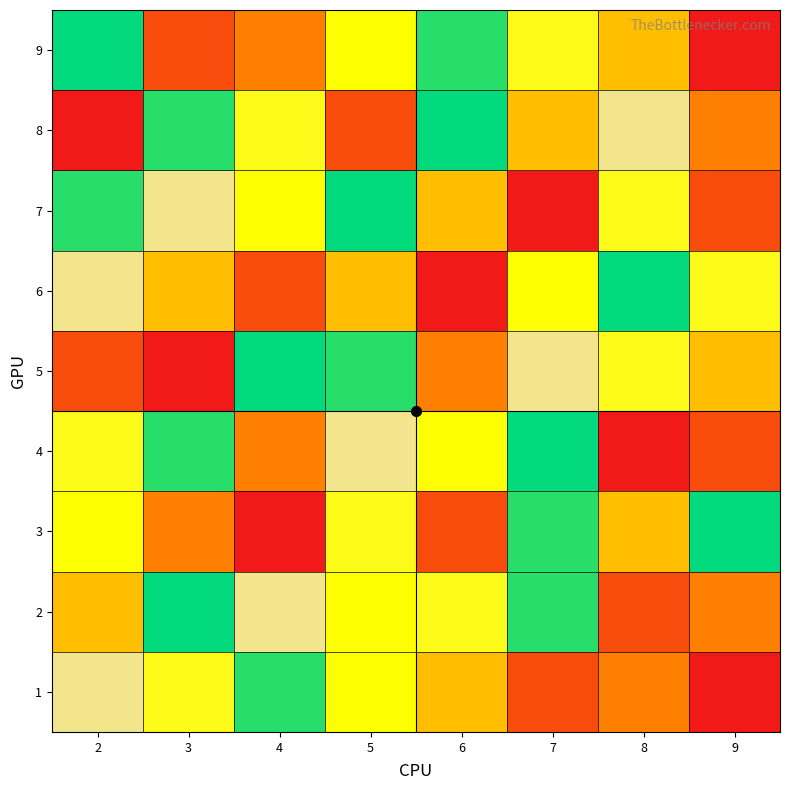

What is the greatest value displayed?

9